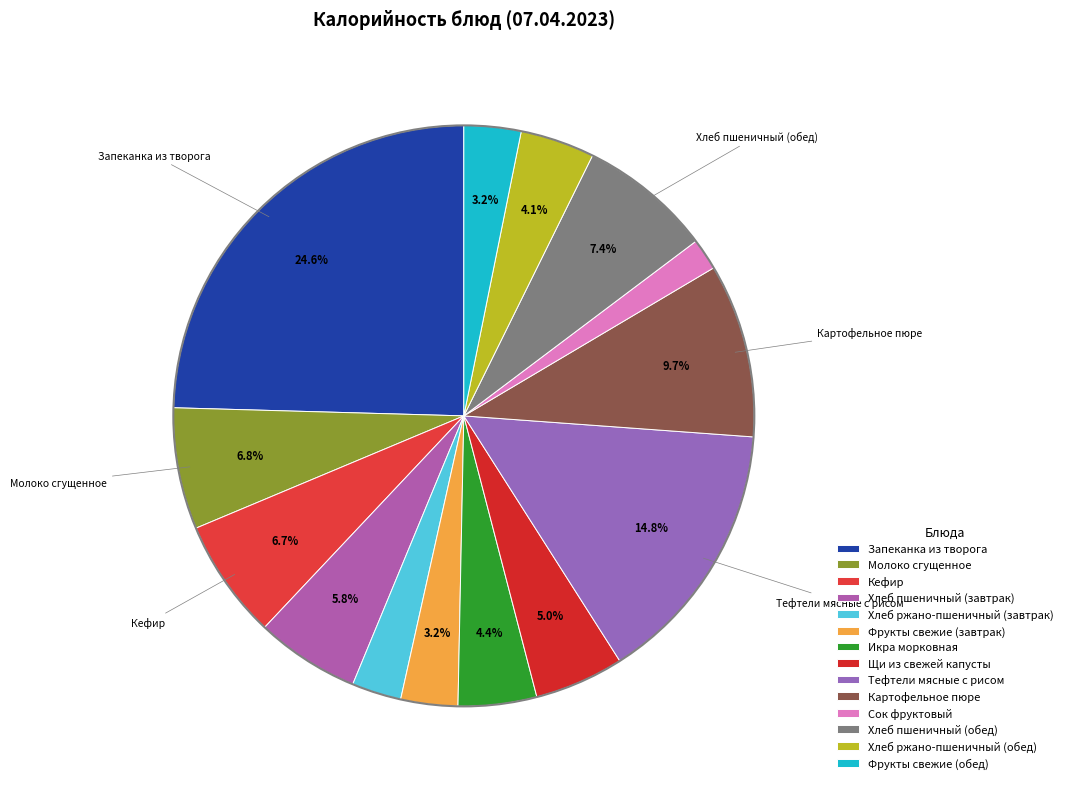

How many slices are in this pie chart?

14